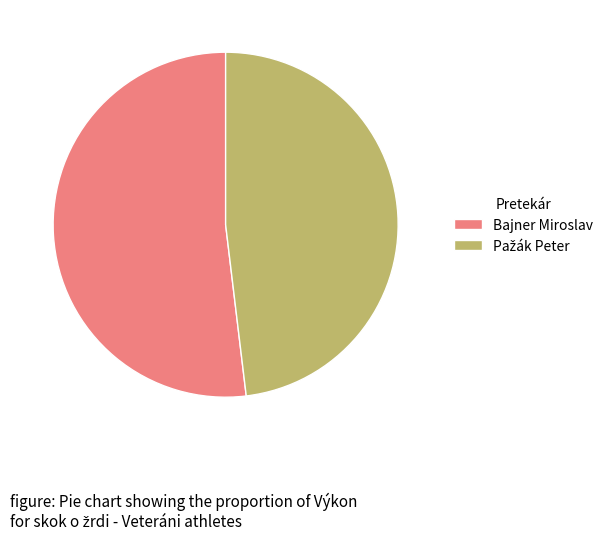

Which slice is the largest?

Bajner Miroslav